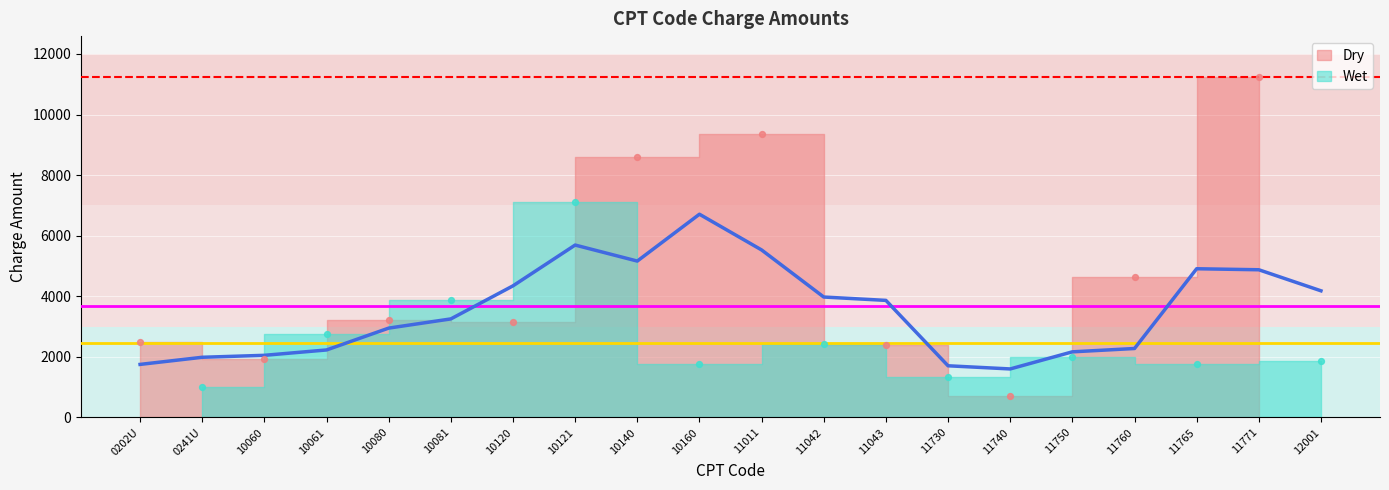

Approximately how many times larger is the value at 11740 compared to 12001?

0.4